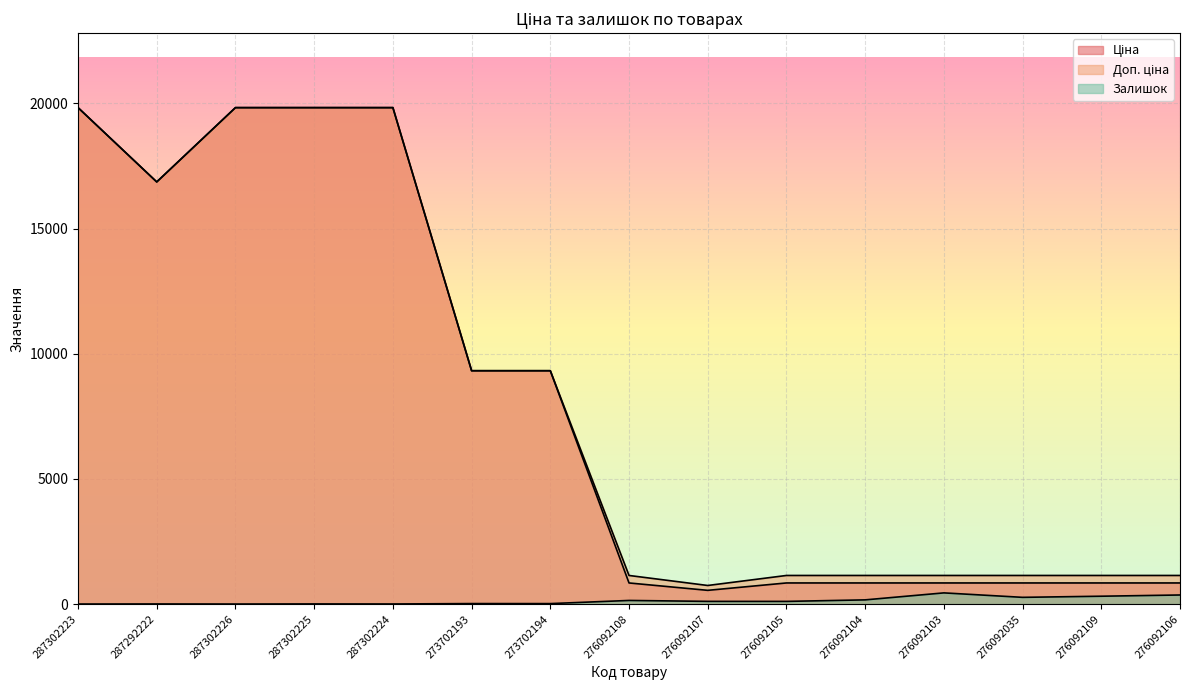

List the labels in order of Ціна value, smallest first.

276092107, 276092108, 276092105, 276092104, 276092103, 276092035, 276092109, 276092106, 273702193, 273702194, 287292222, 287302223, 287302226, 287302225, 287302224